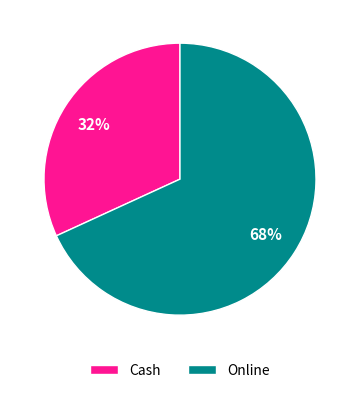

Rank the categories by value from highest to lowest.

Online, Cash